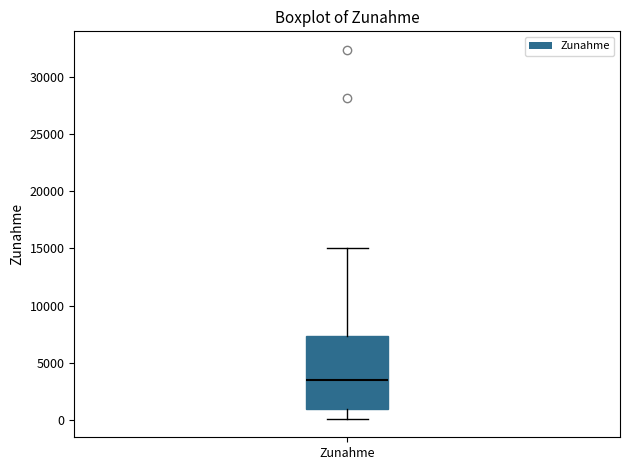

Transcribe this box plot: give where the median line is, the range the box spans, and where the two whiskers end, as read against the y-axis. The values are not printed on the chart, so give them approximately, as read against the axis.

median 3500, box 1000 to 7500, whiskers 0 to 15000